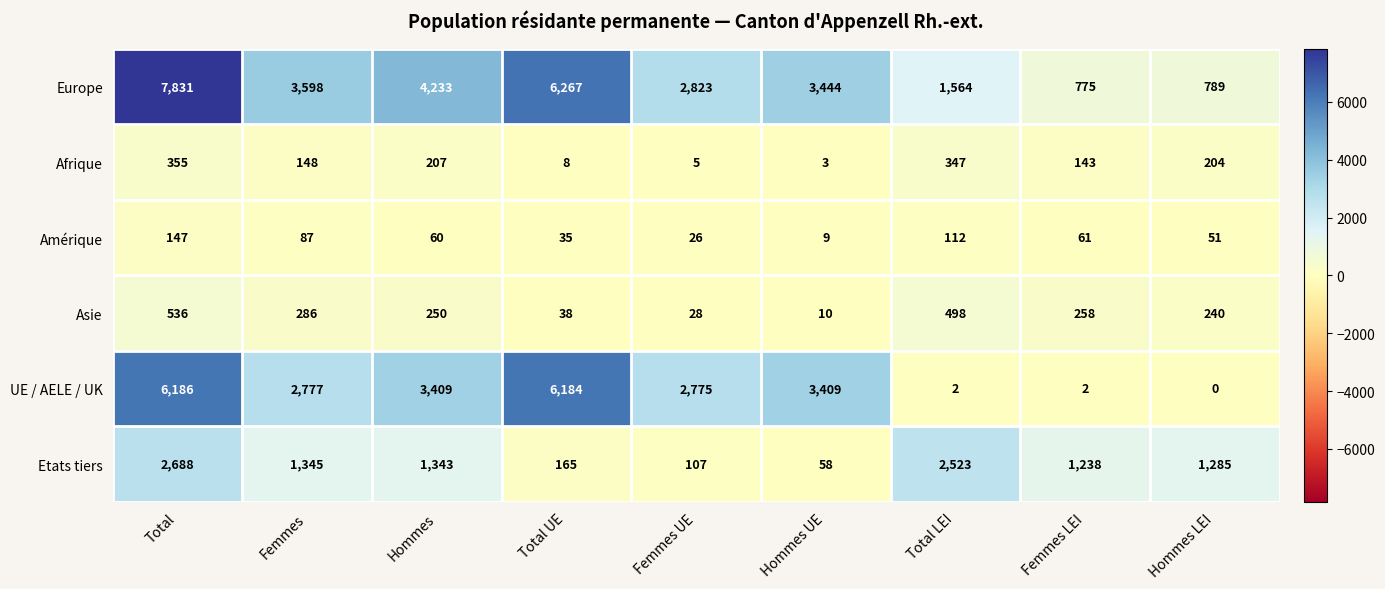

Which series has the widest spread of values?

Europe